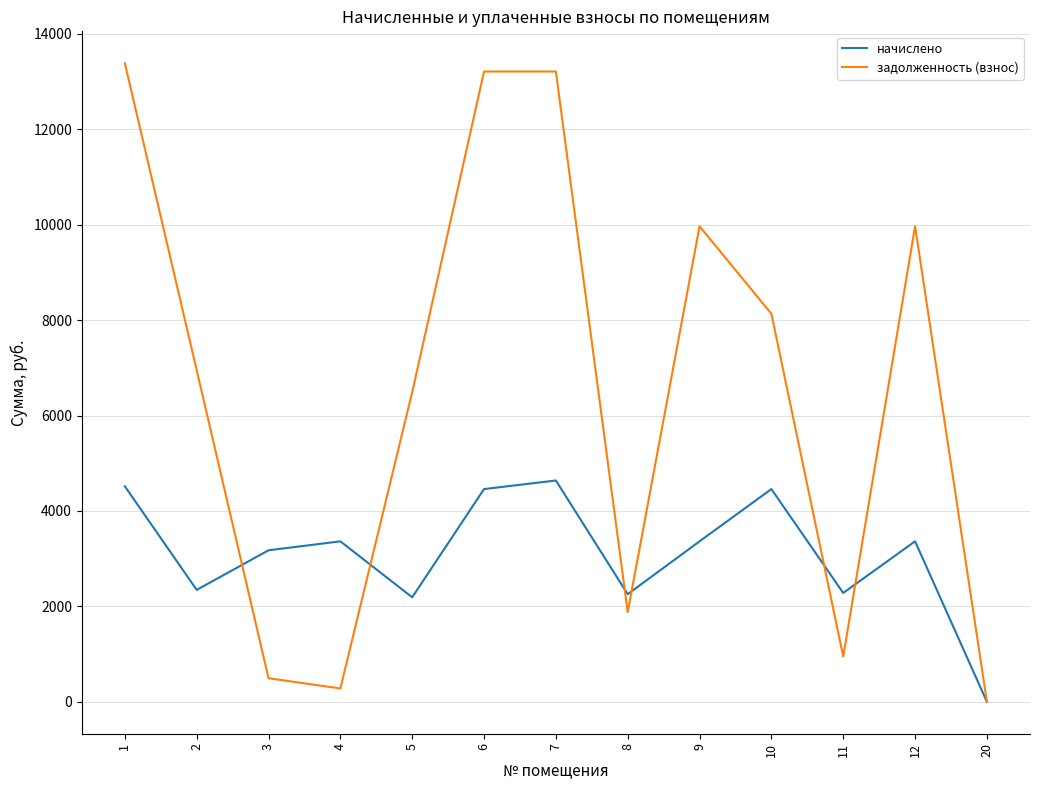

Where does the начислено series first go above 3363?

1